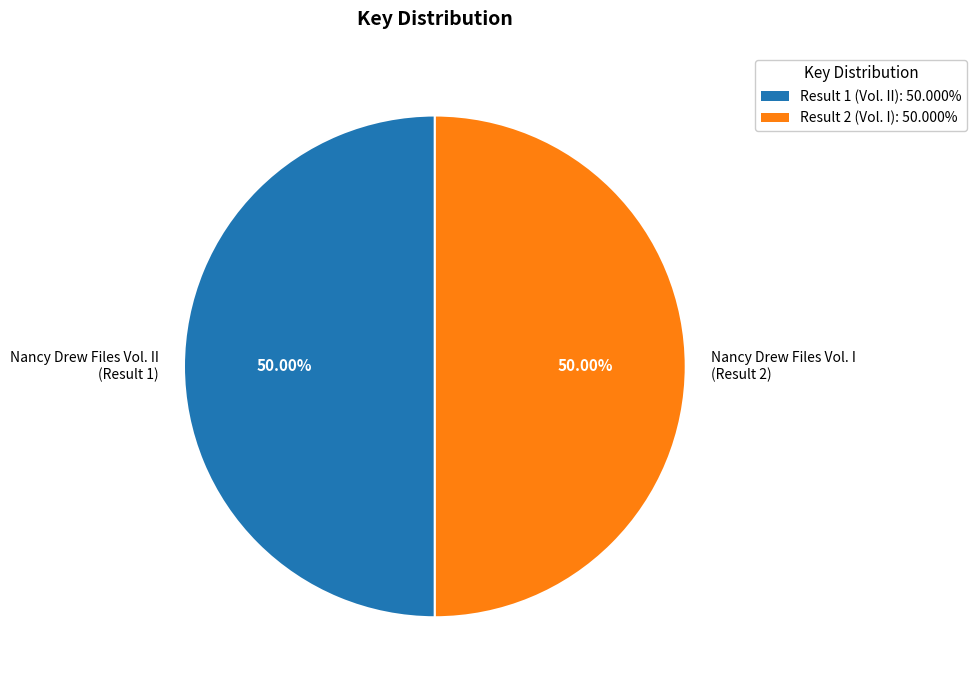

Combined, do Result 2 (Vol. I): 50.000% and Result 1 (Vol. II): 50.000% account for over 50%?

Yes